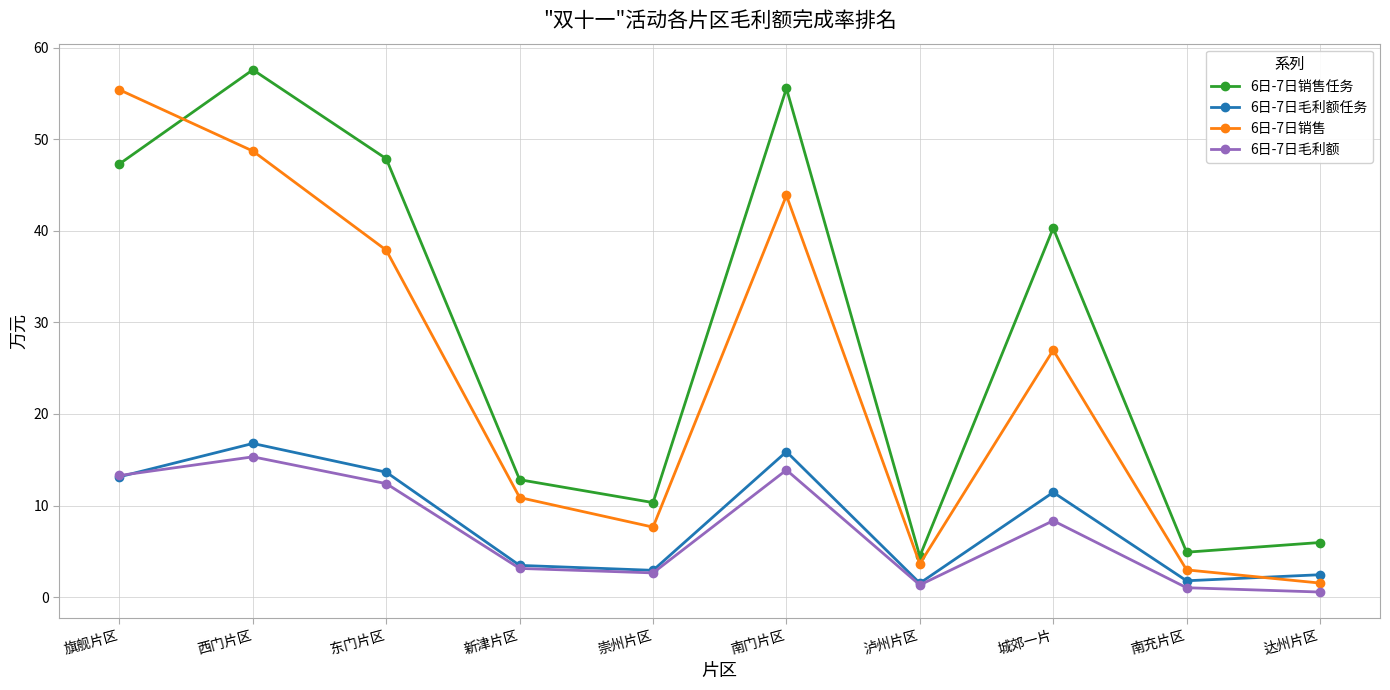

At 达州片区, list the series in order from largest to smallest.

6日-7日销售任务, 6日-7日毛利额任务, 6日-7日销售, 6日-7日毛利额